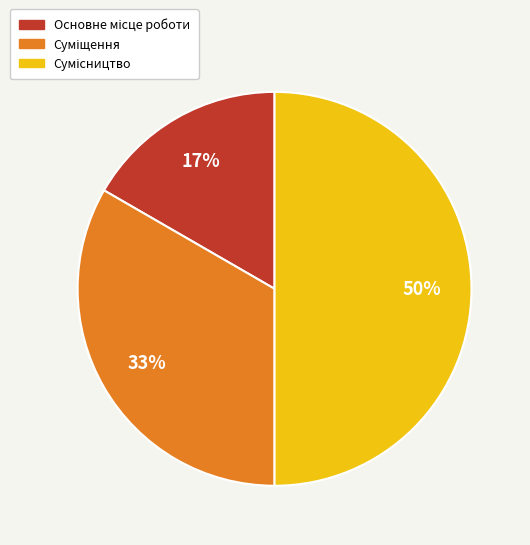

How many slices are in this pie chart?

3